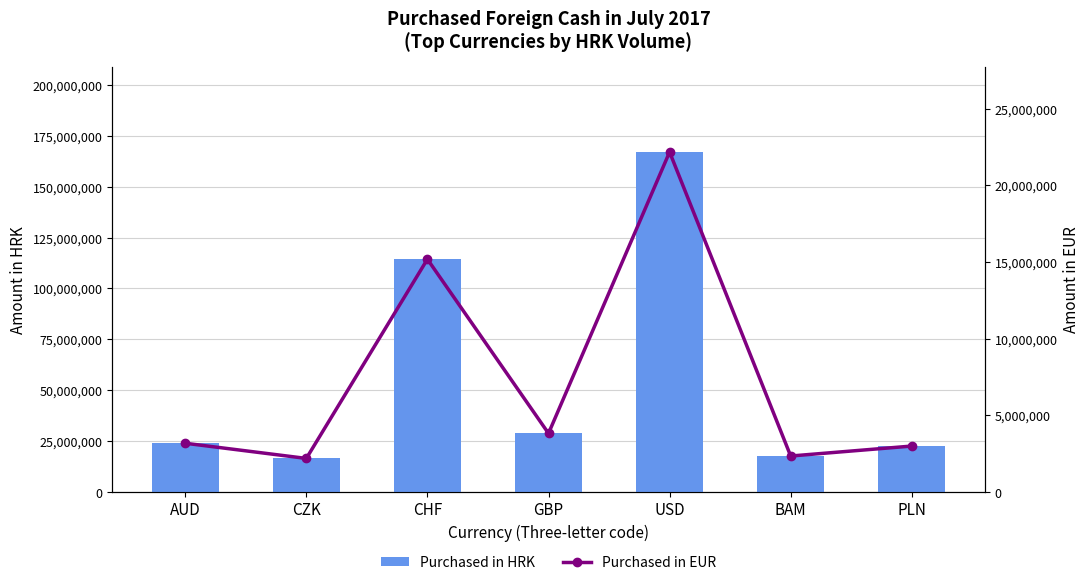

What is the difference between the maximum and minimum values in the Purchased in EUR series?

19987999.3